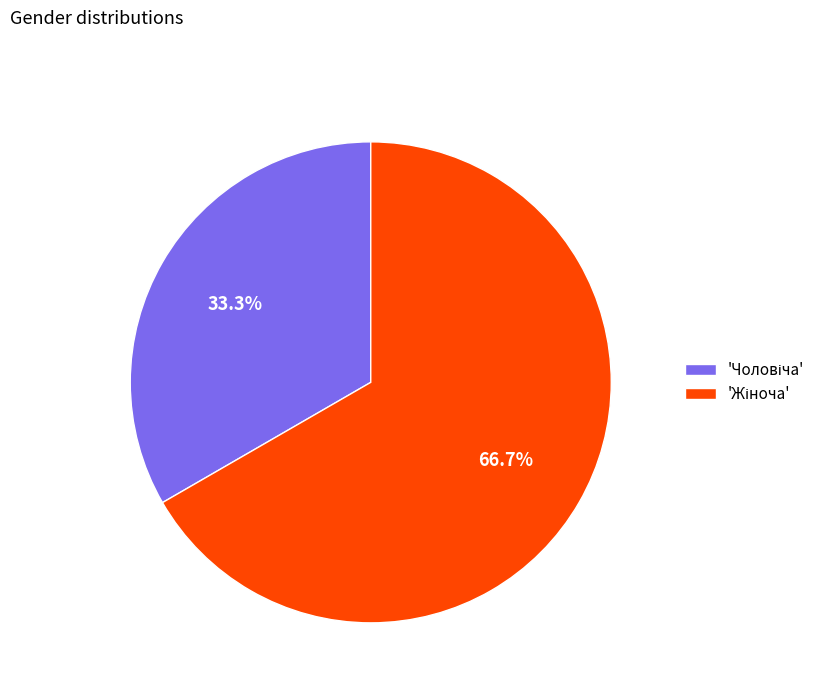

Does any single category account for the majority?

Yes